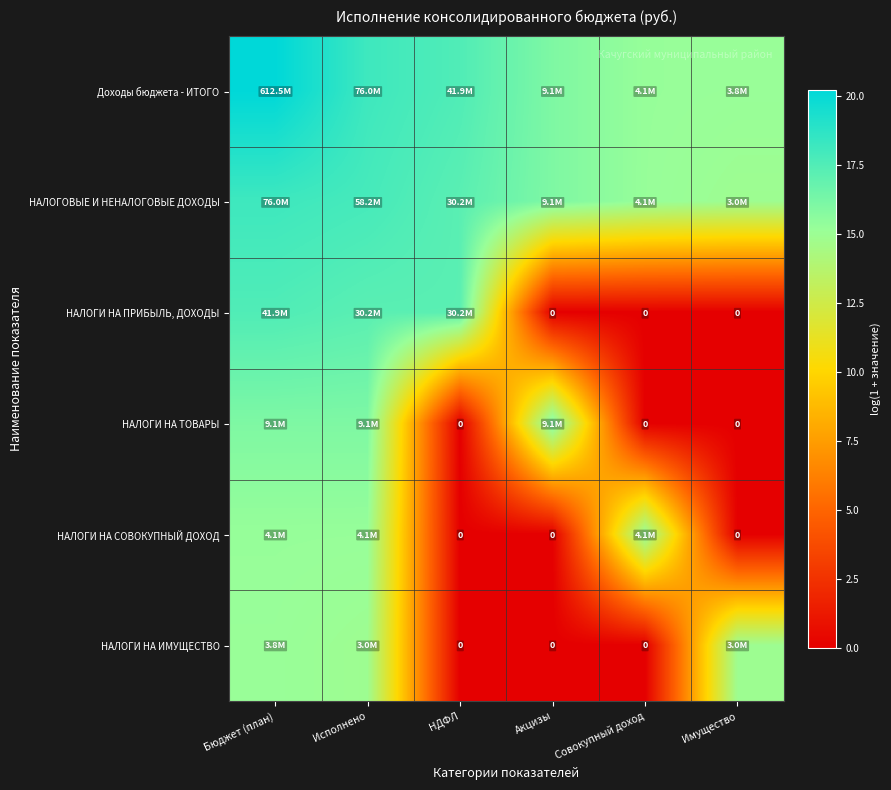

At how many categories does at least one series exceed 19?

1